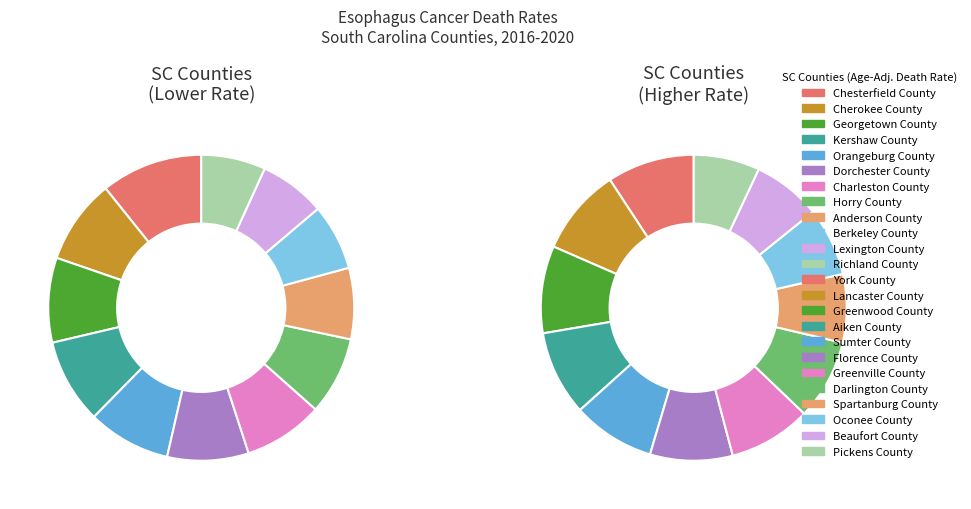

Is it true that Darlington County is 4% of the pie?

True